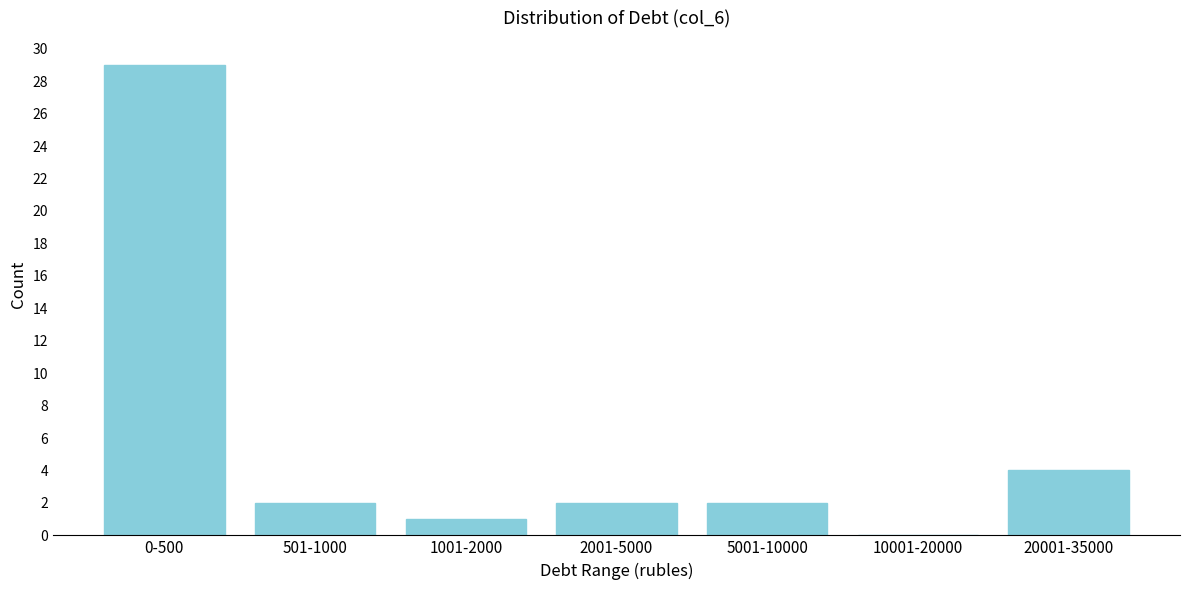

Reading right to left, what are all the values shown in this chart?

20001-35000=4	10001-20000=0	5001-10000=2	2001-5000=2	1001-2000=1	501-1000=2	0-500=29